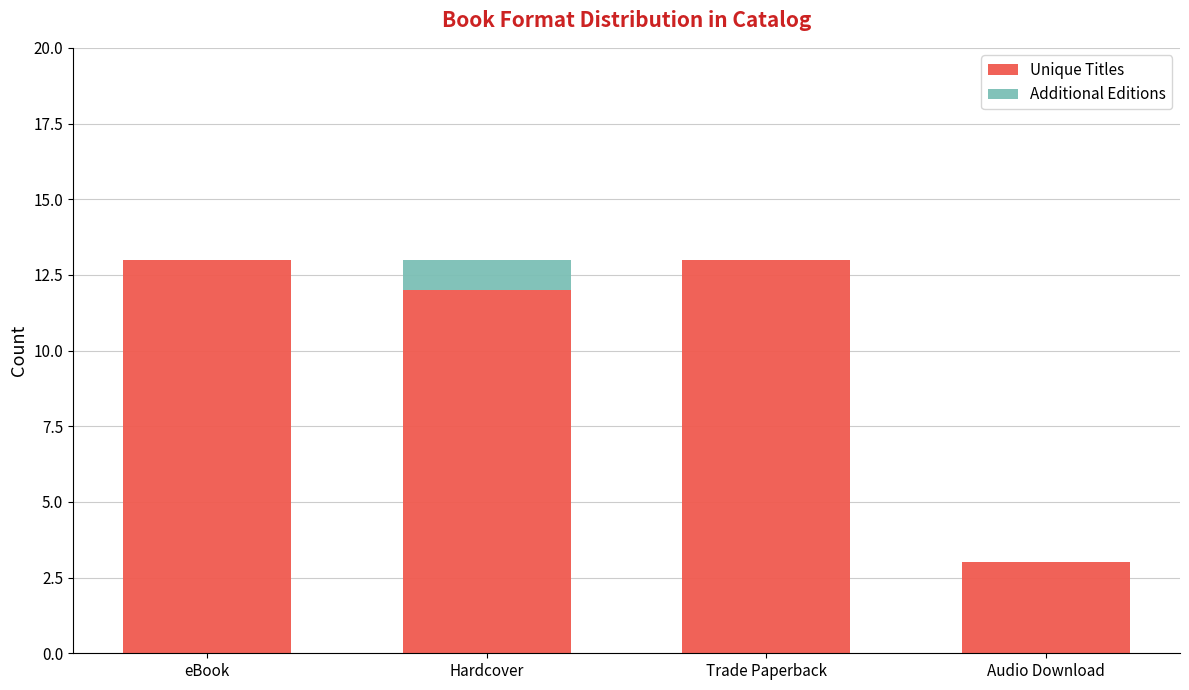

What value does the Unique Titles series have at Trade Paperback, to the nearest 10?

10